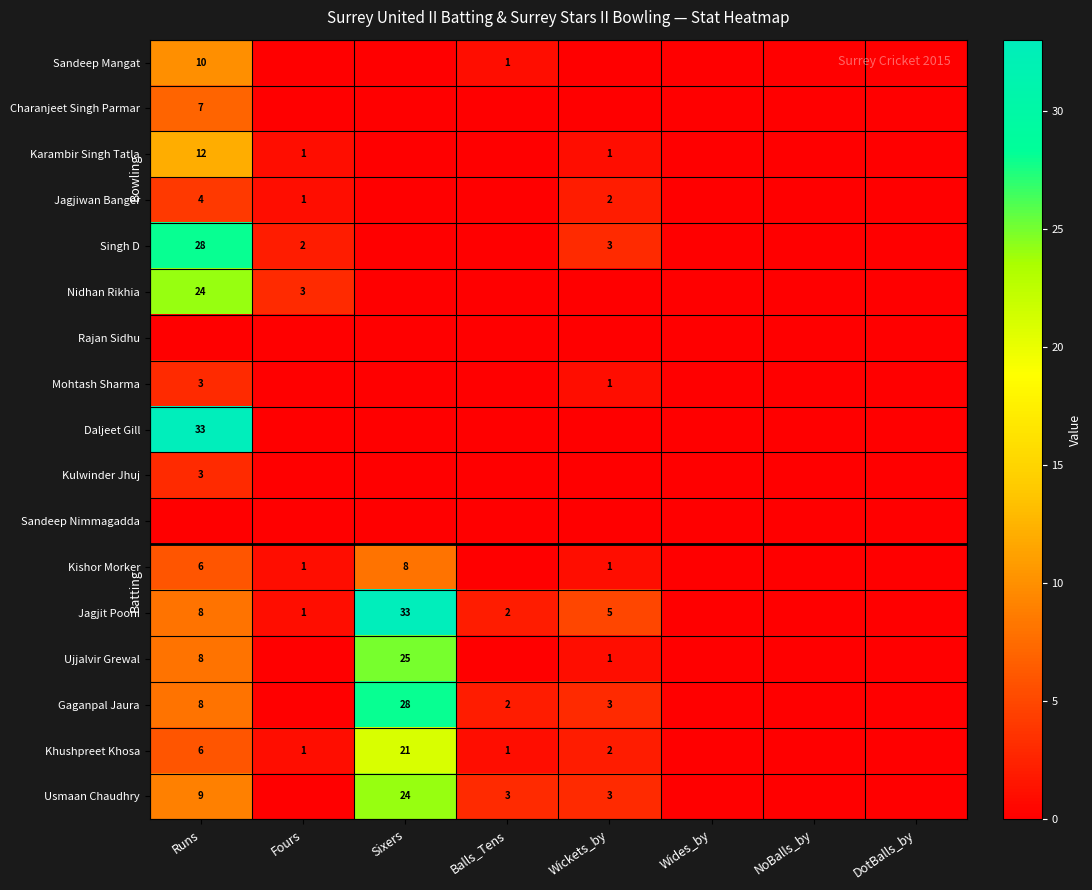

True or false: Kishor Morker has a value of 8 at Sixers.

True